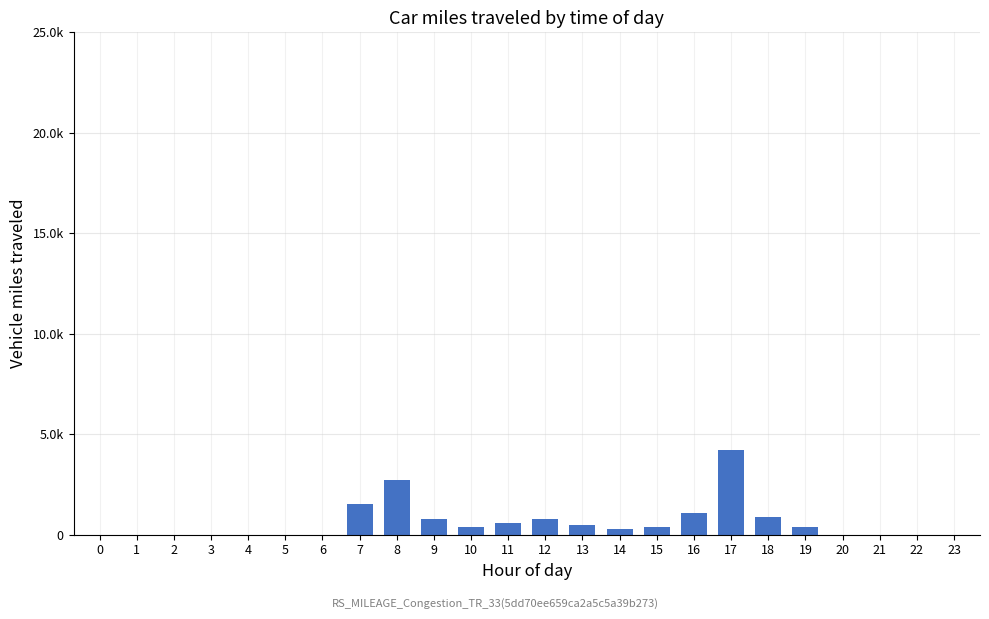

What is the sum of all values?

14600